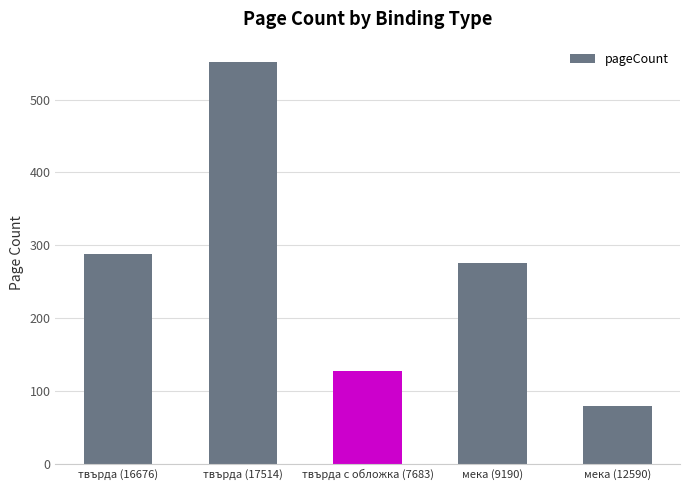

What position from the right is твърда с обложка (7683)?

3